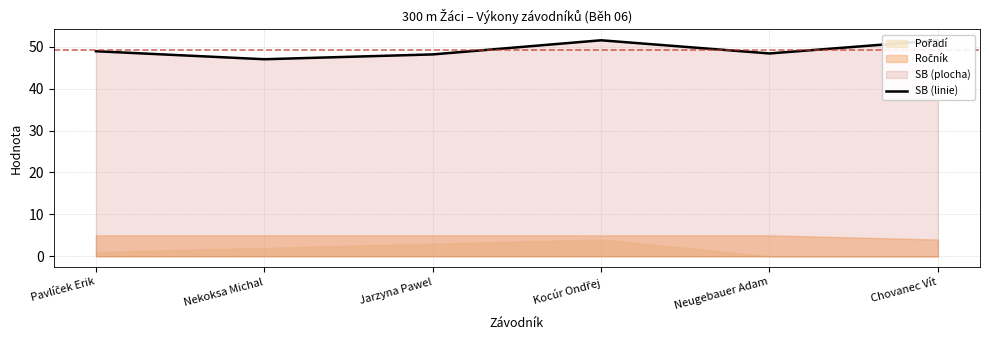

What is the difference between the second highest and second lowest values?

3.4